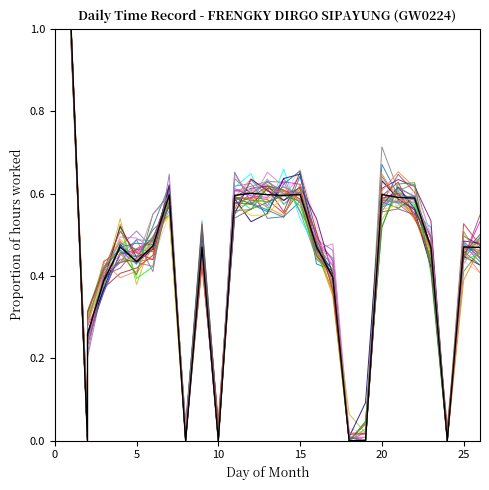

How many values are above zero?

21